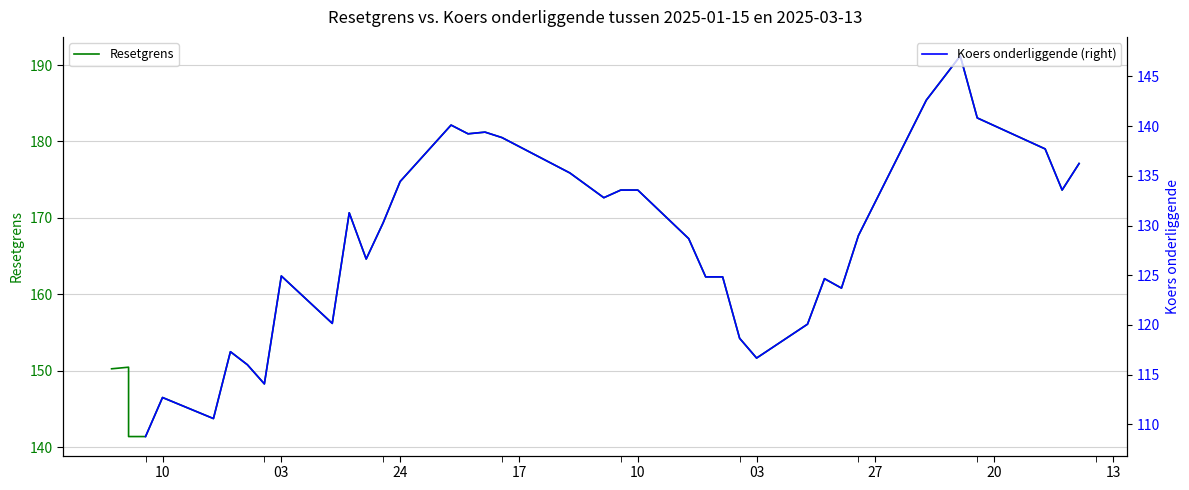

What is the minimum value shown in the chart?

108.8